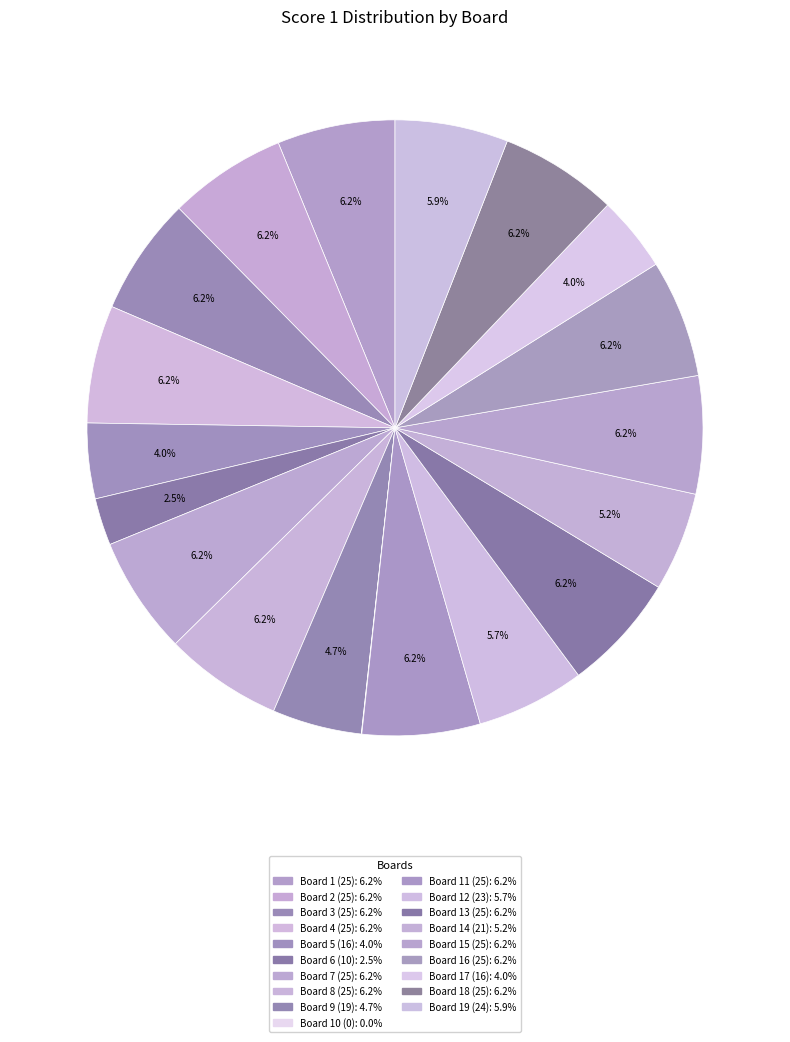

Is there any slice that represents more than half of the pie?

No